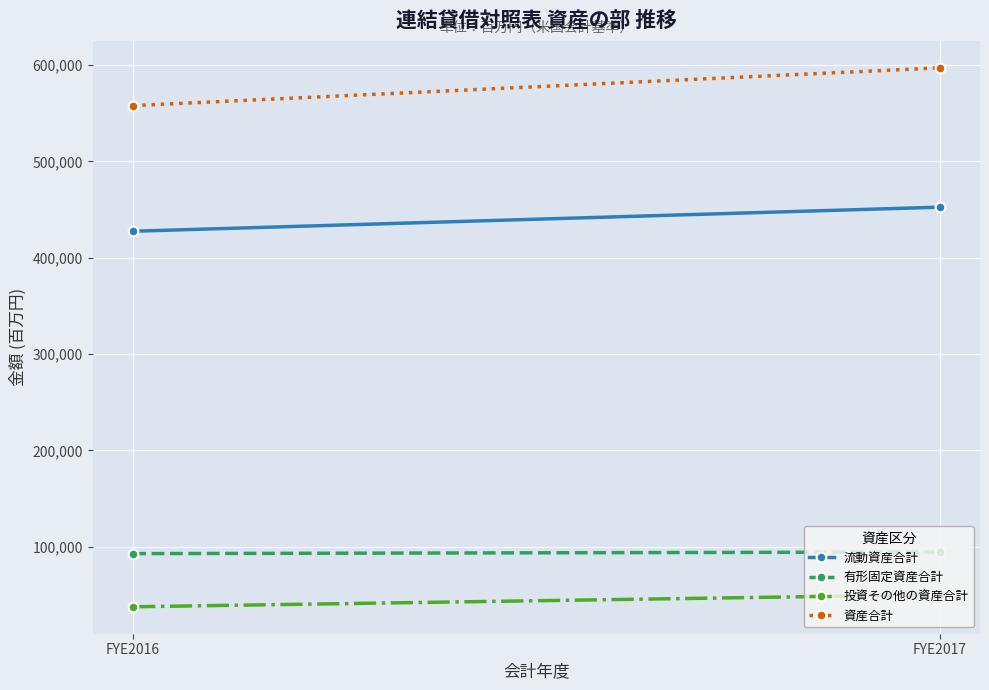

Reading left to right, what are all the values shown in this chart?

流動資産合計: 427573	452569
有形固定資産合計: 92823	94507
投資その他の資産合計: 37628	50173
資産合計: 558024	597249